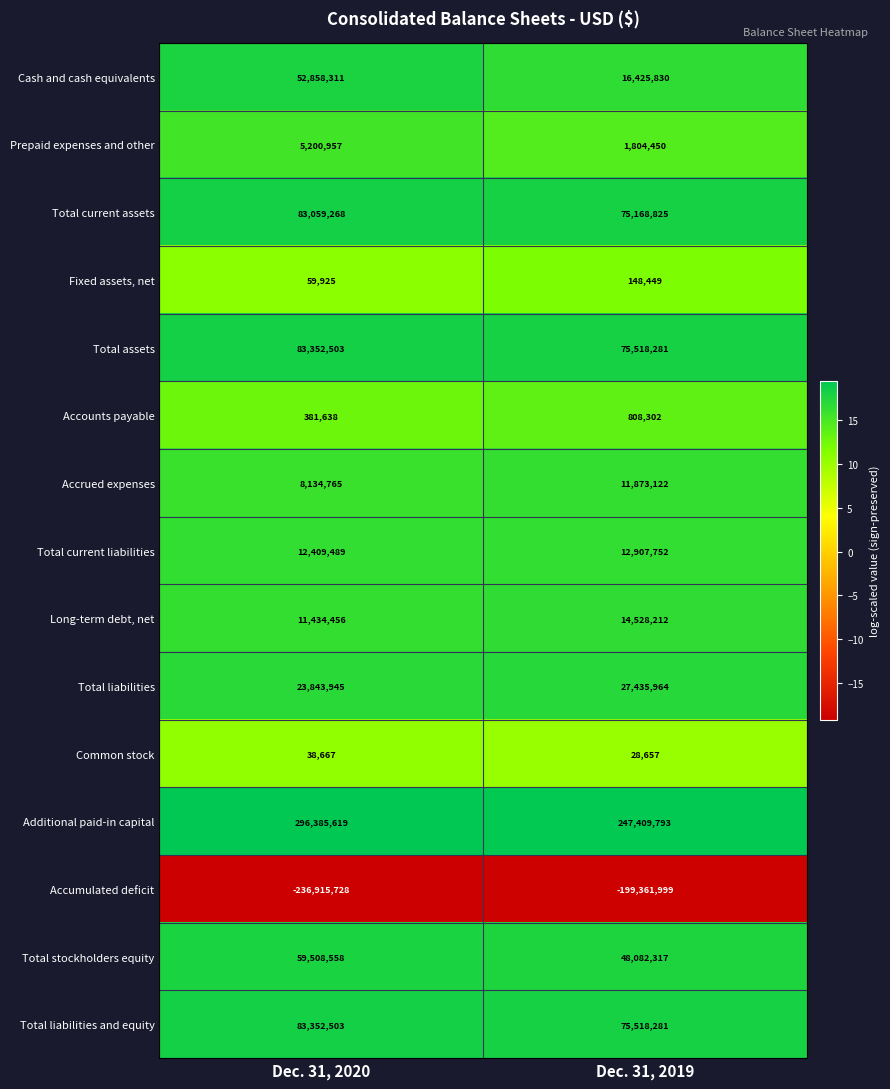

The value of Total current assets at Dec. 31, 2020 is 44470190. True or false?

False